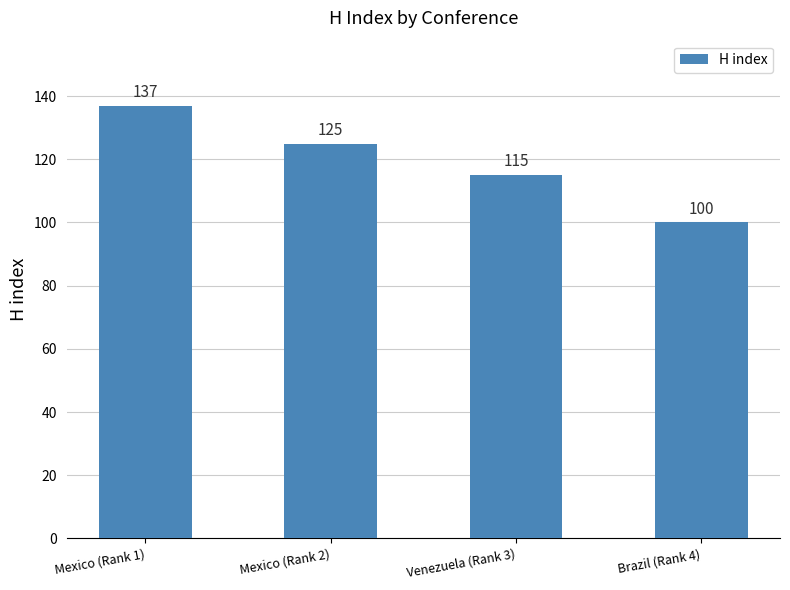

How many distinct data groups are displayed?

1